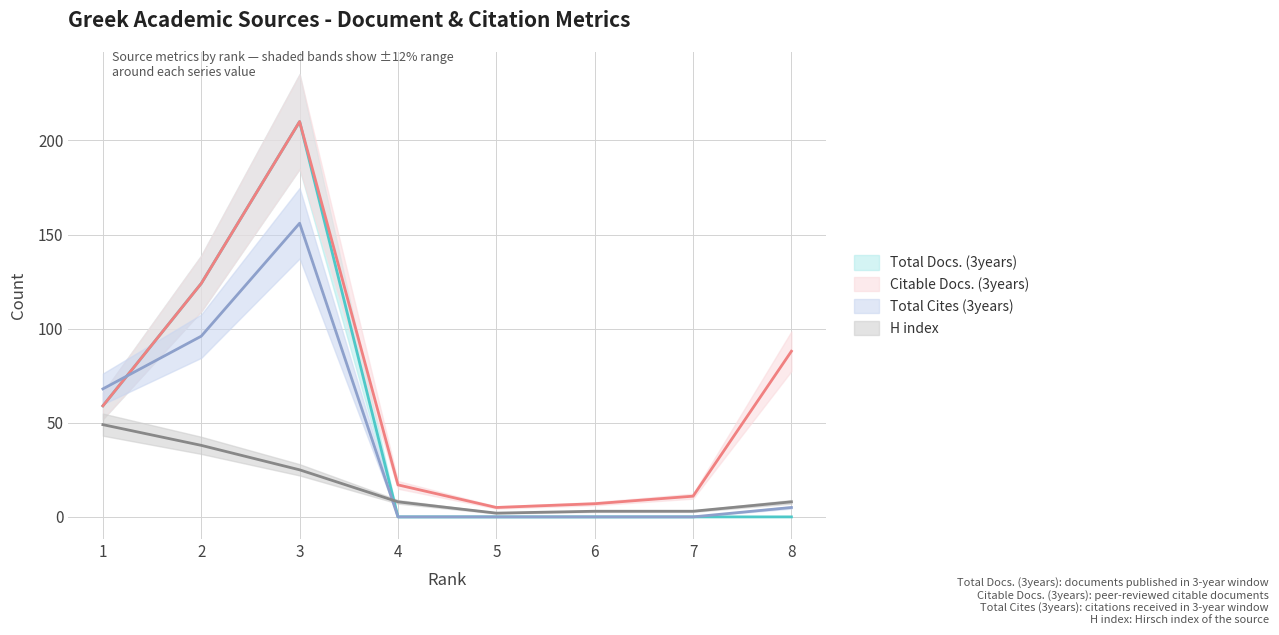

At which label is Total Docs. (3years) closest to 105?

2